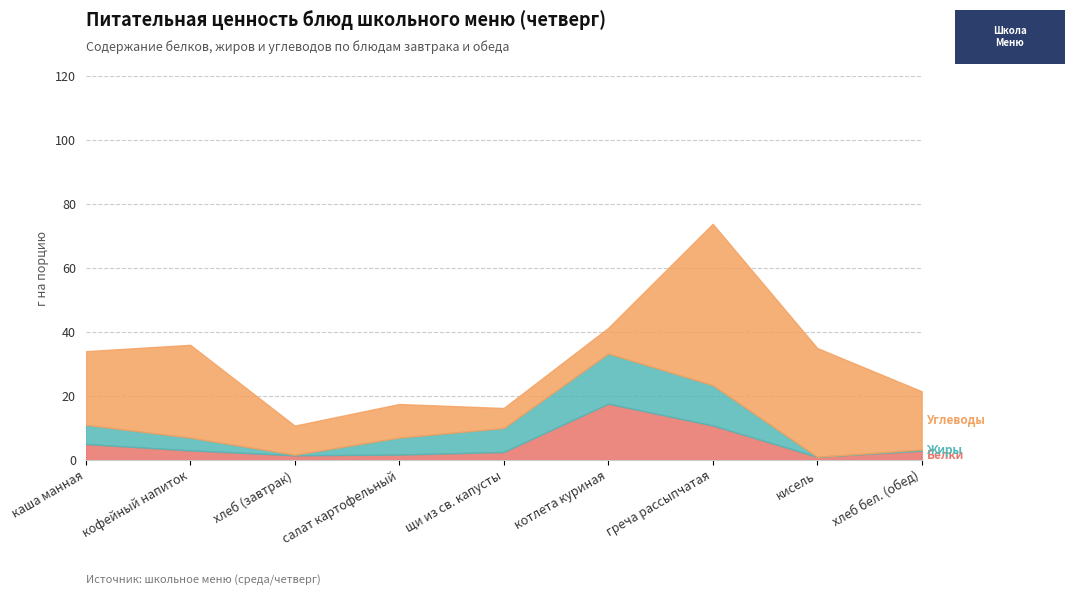

The value of Белки at хлеб (завтрак) is 1.5. True or false?

True